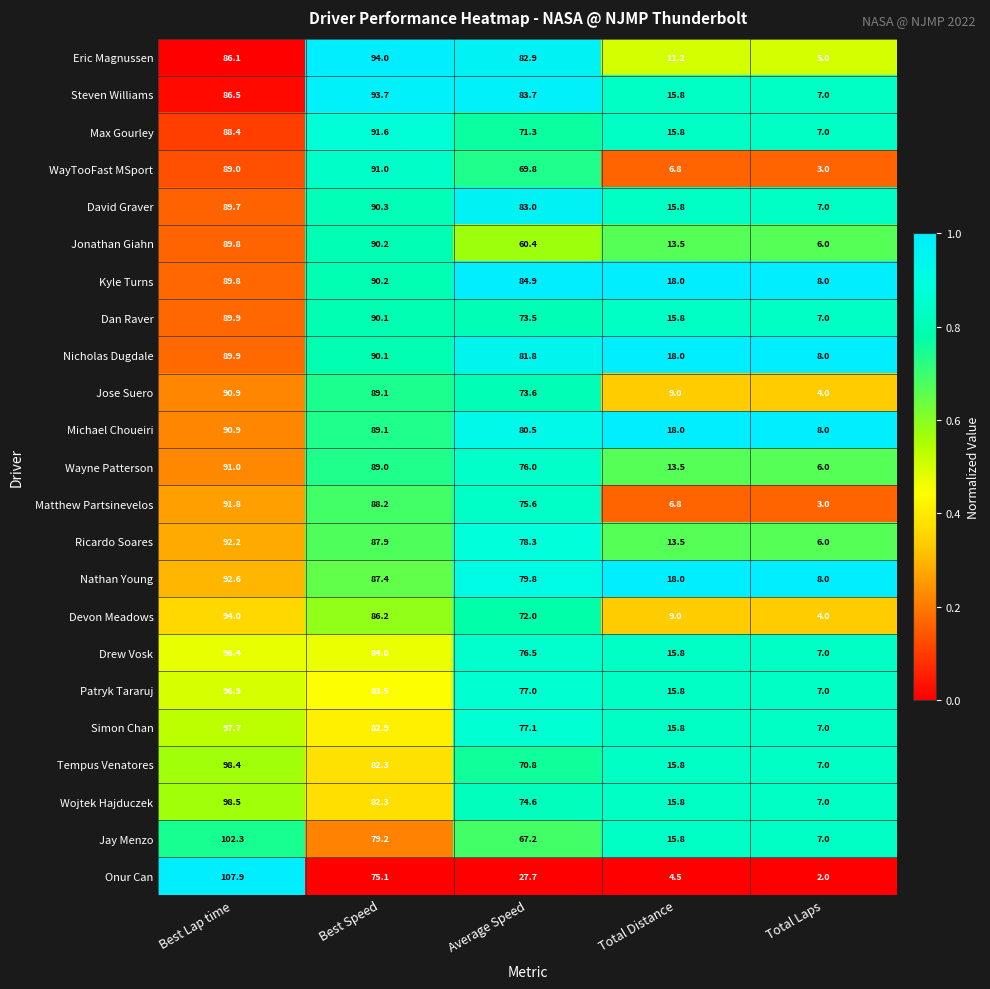

At which category does the chart reach its peak across all series?

Best Lap time